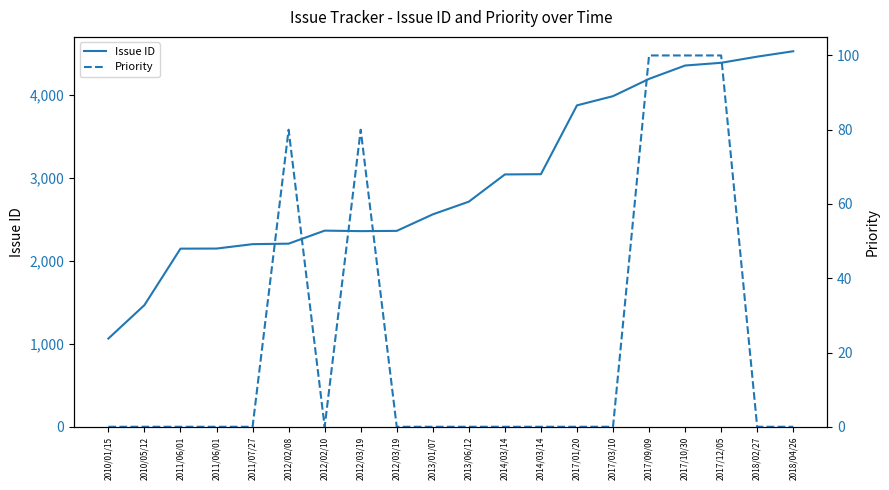

Is the value of Issue ID at 2017/01/20 greater than the value of Priority at 2013/06/12?

Yes